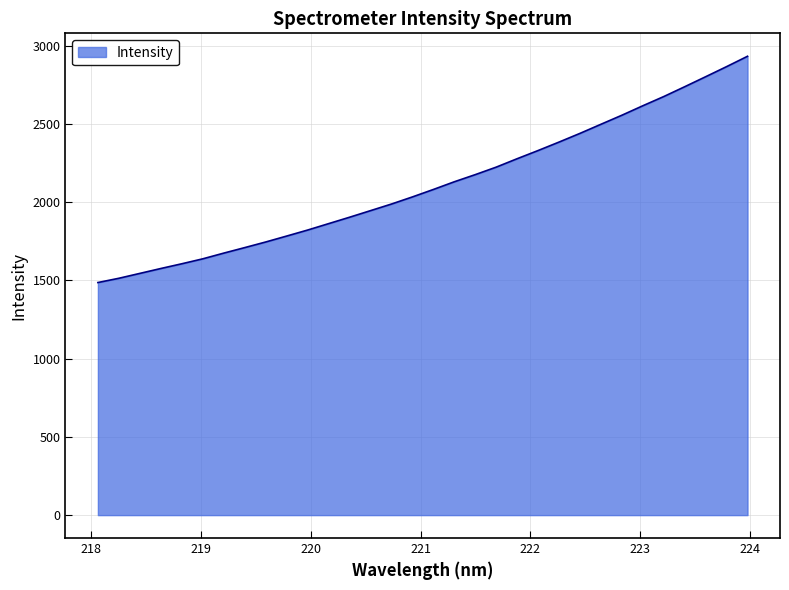

What is the minimum value shown in the chart?

1486.3